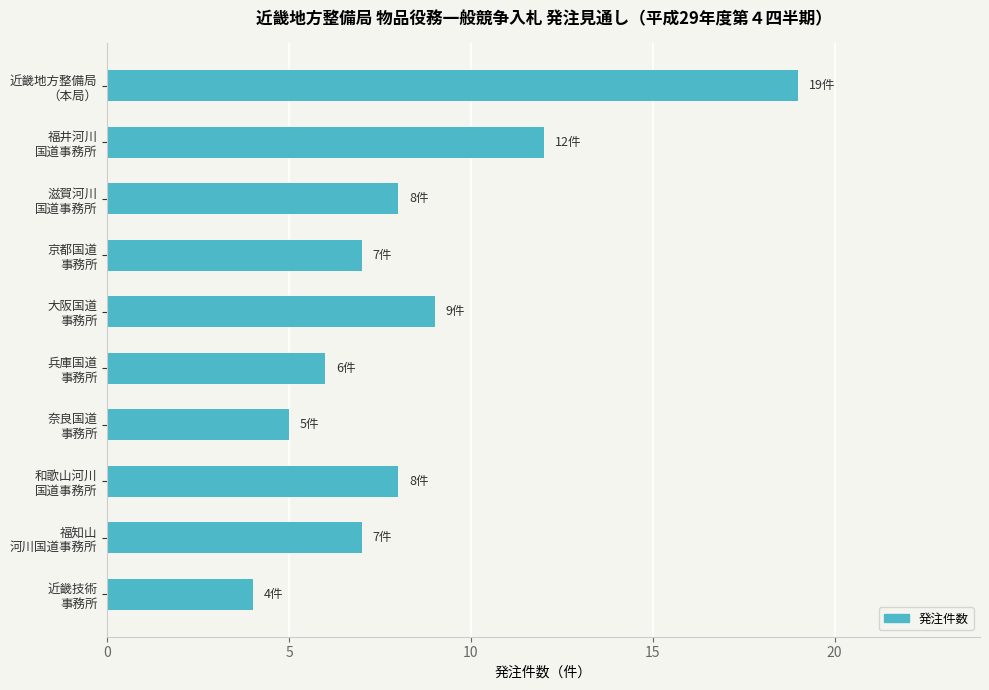

What is the minimum value shown in the chart?

4